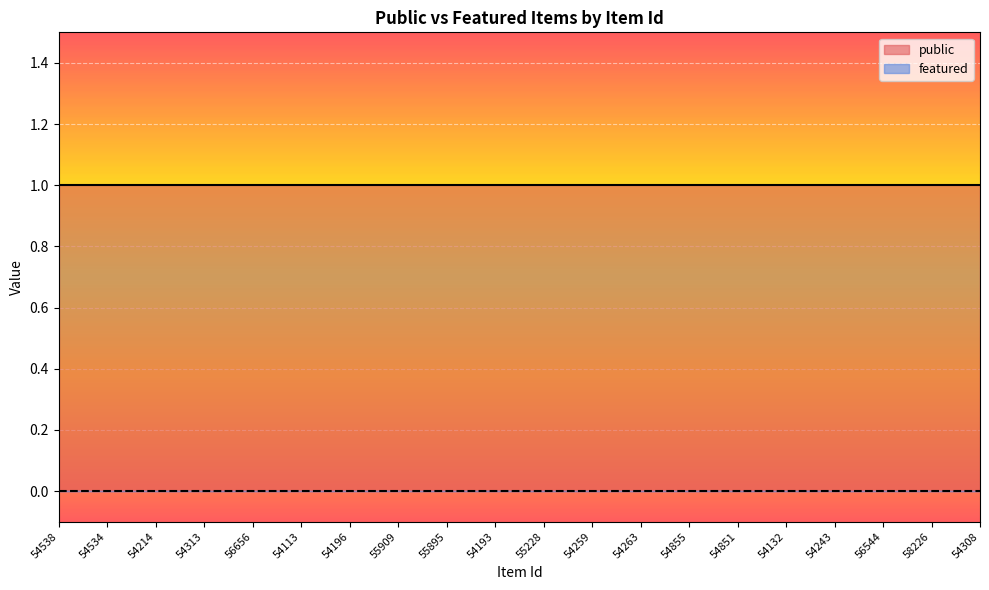

List the labels in order of public value, smallest first.

54538, 54534, 54214, 54313, 56656, 54113, 54196, 55909, 55895, 54193, 55228, 54259, 54263, 54855, 54851, 54132, 54243, 56544, 58226, 54308